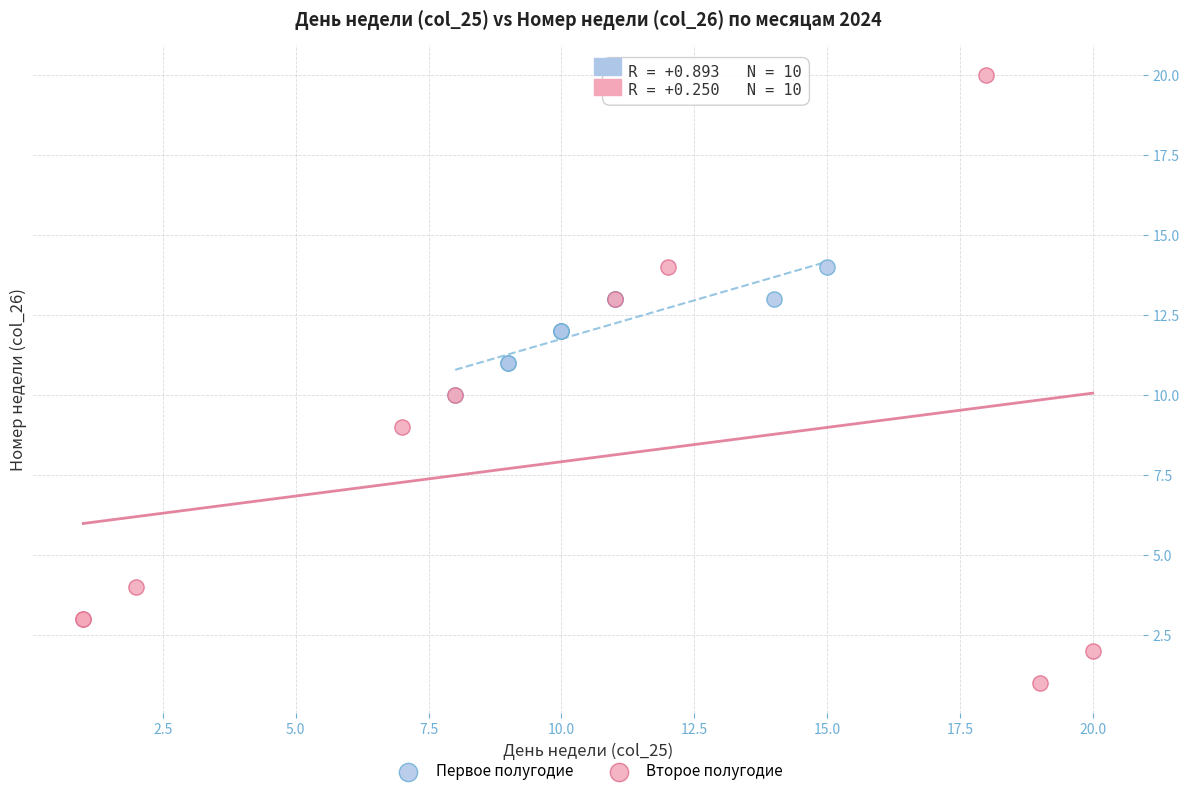

Which series has the largest Y range (max minus min)?

Второе полугодие